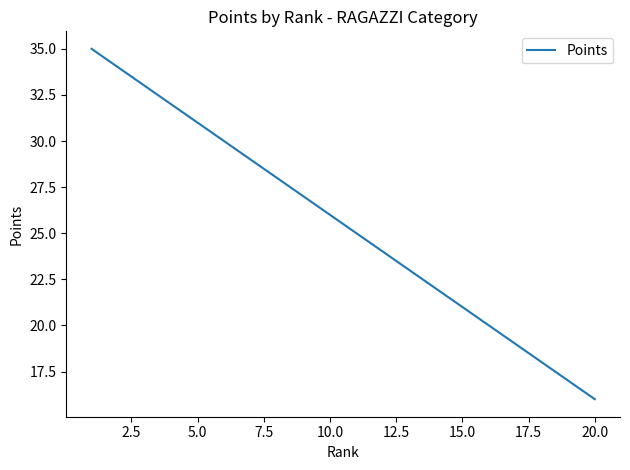

What is the minimum value shown in the chart?

16